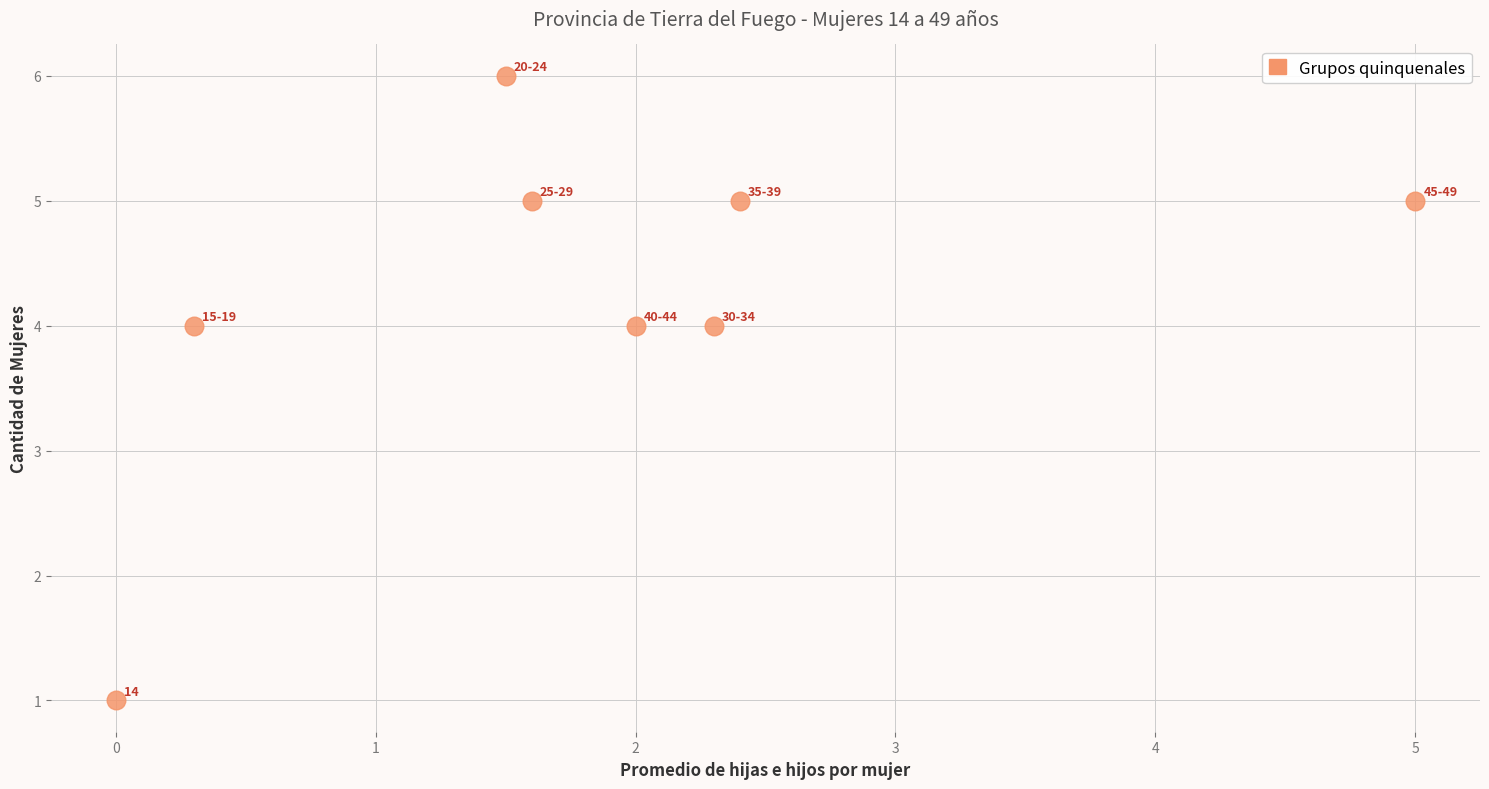

What is the range of Y values (max minus min)?

5